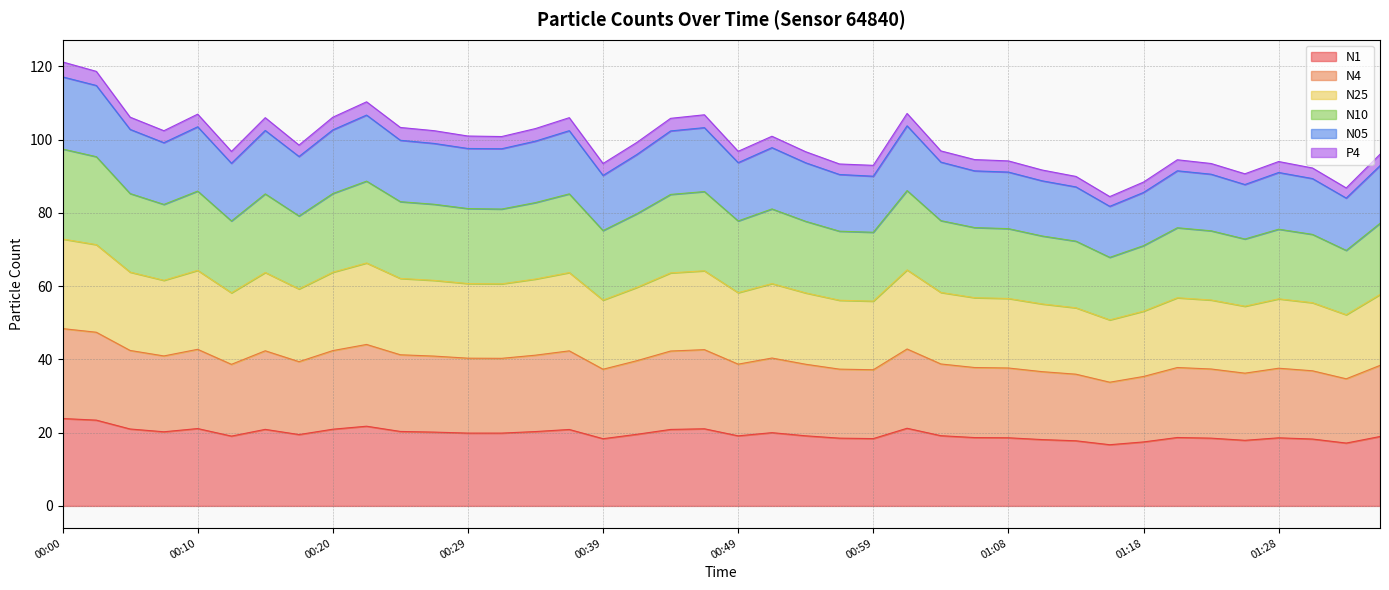

What is the label of the 19th point from the right?

00:51